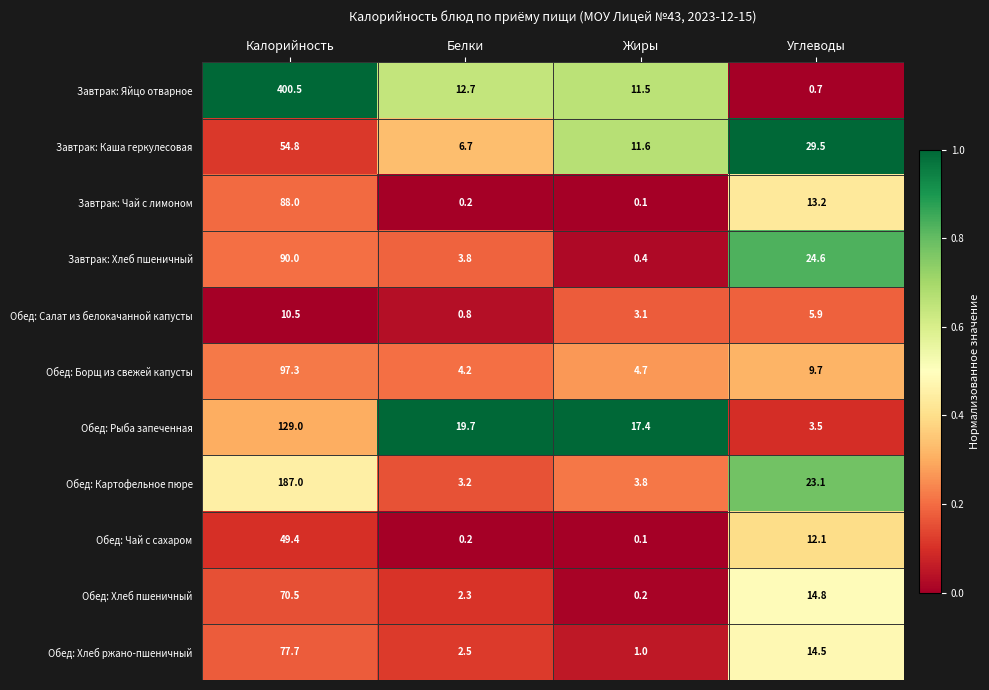

Is it true that Обед: Рыба запеченная equals 3.5 at Углеводы?

True